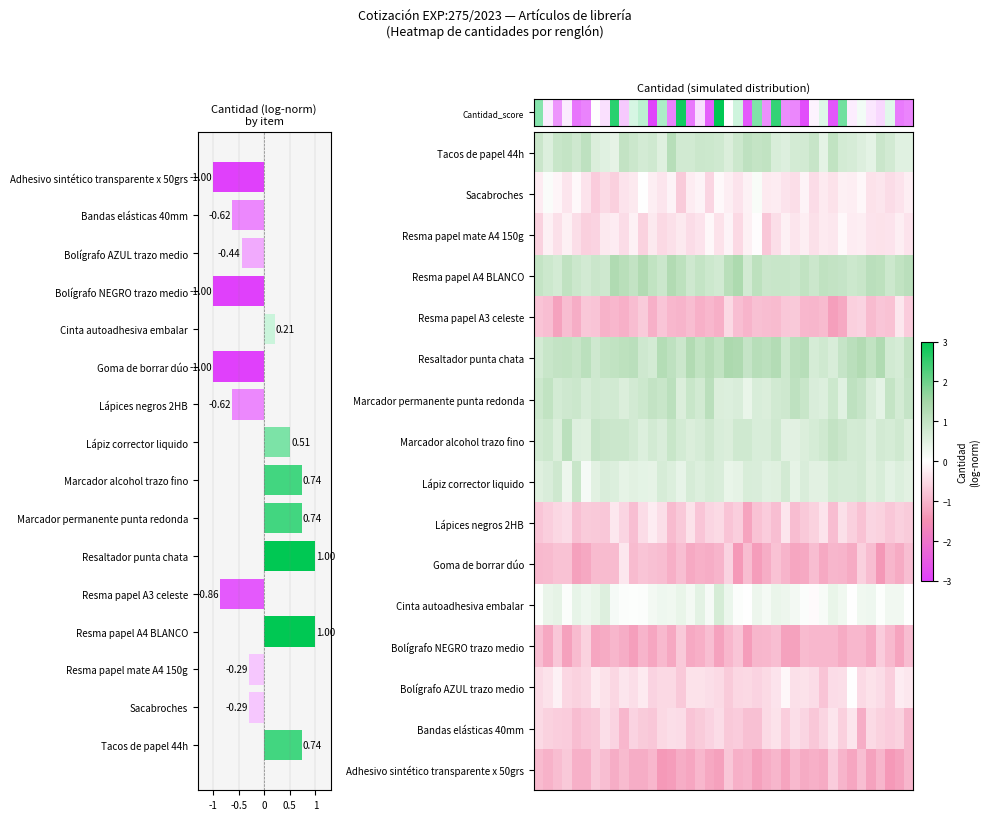

The row_2 series shows -0.4 at 28. True or false?

True